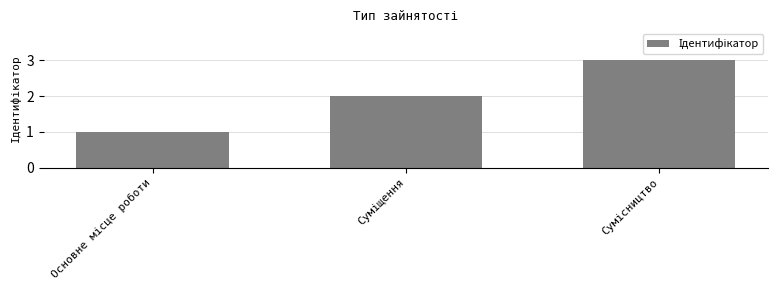

What is the greatest value displayed?

3